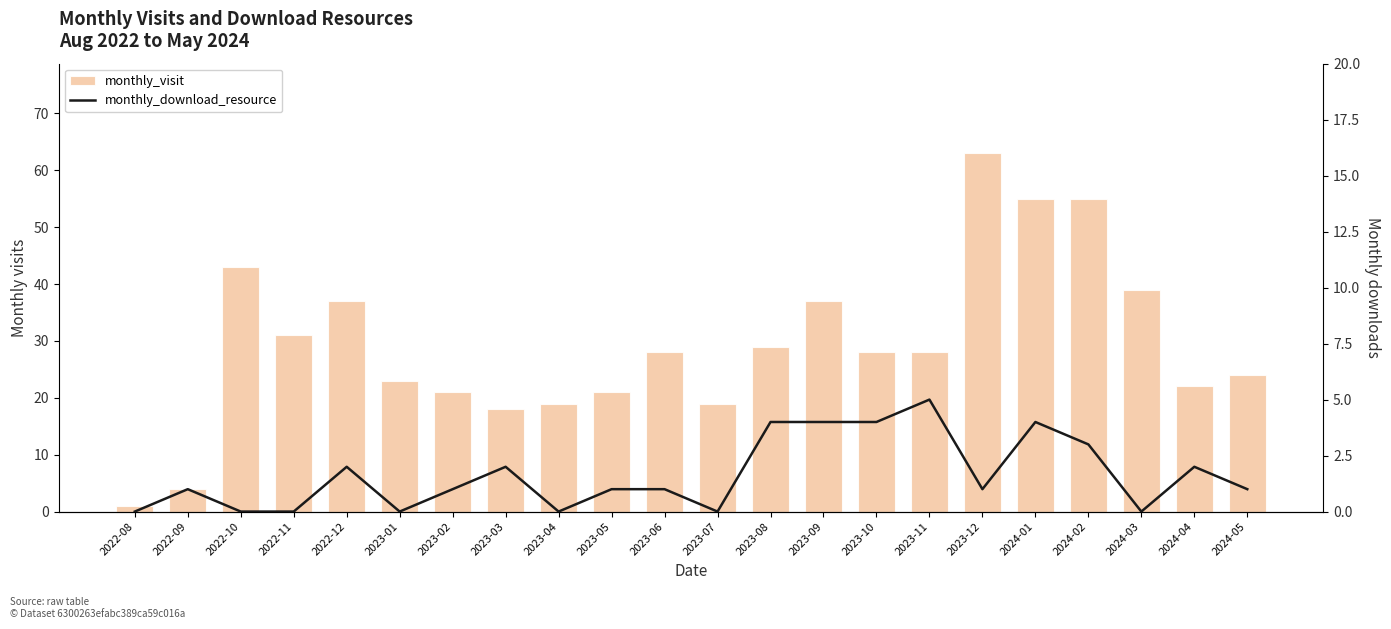

Which series has the largest total across all categories?

monthly_visit